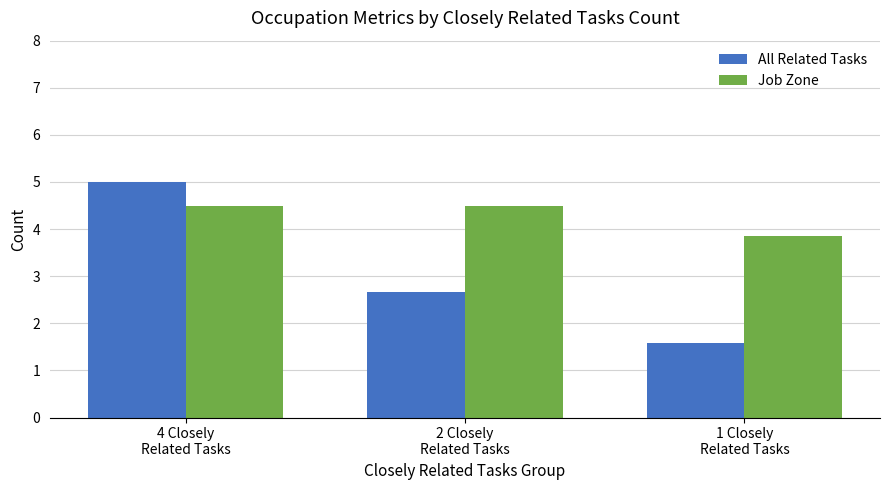

Does the chart contain stacked bars?

No